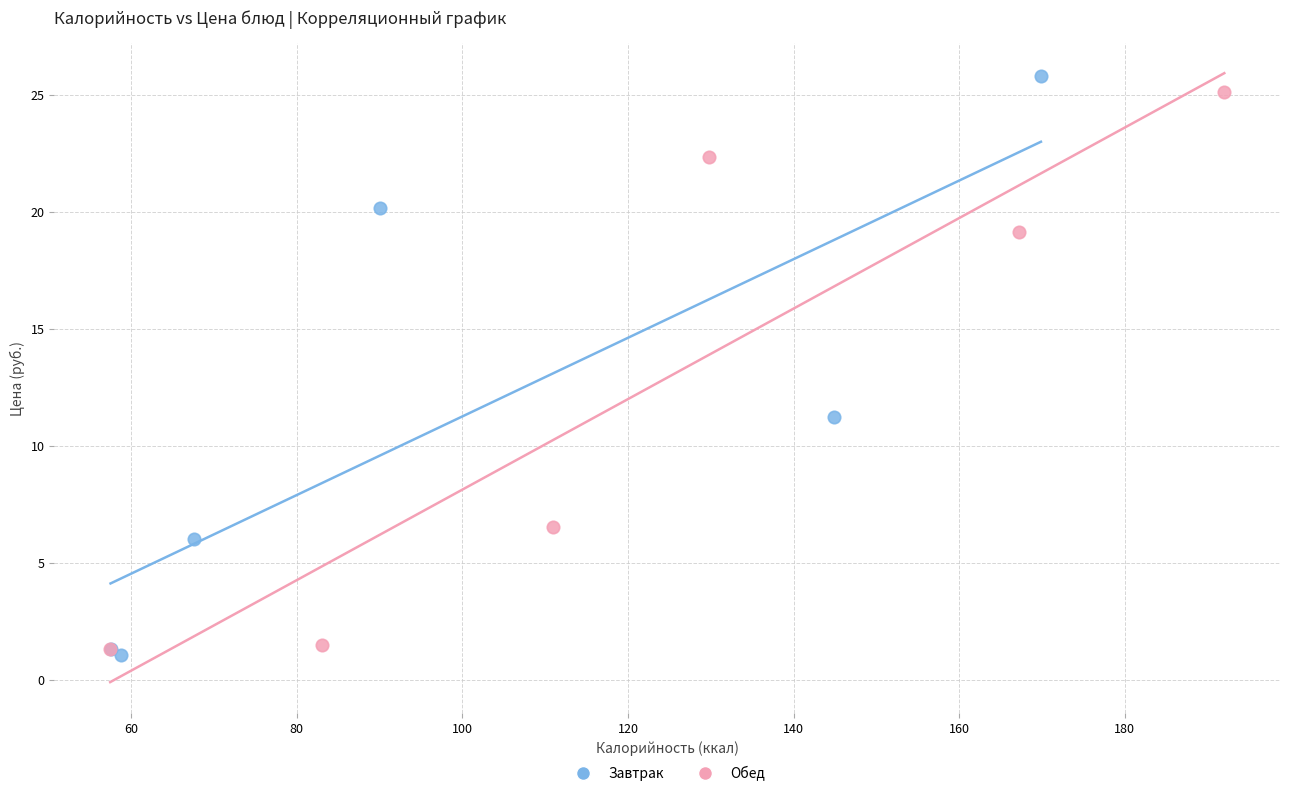

Which series reaches the minimum Y coordinate?

Завтрак